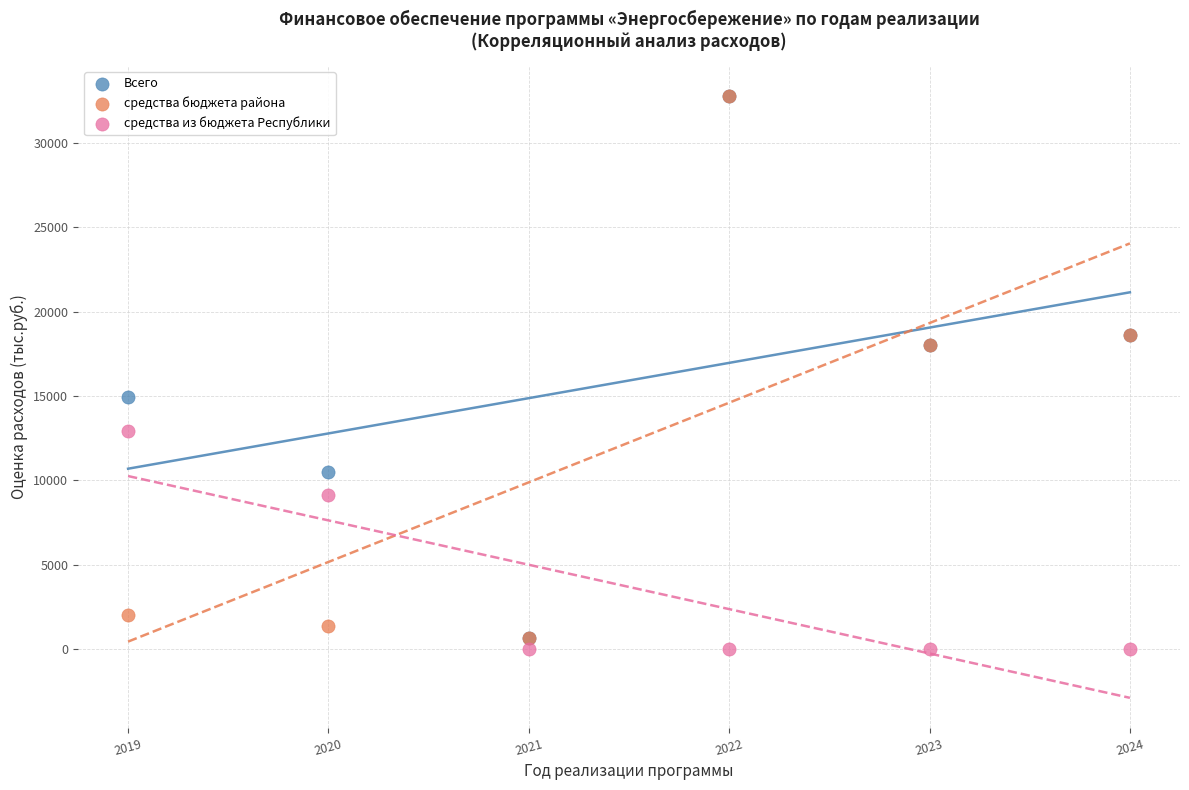

Which series reaches the minimum Y coordinate?

средства из бюджета Республики